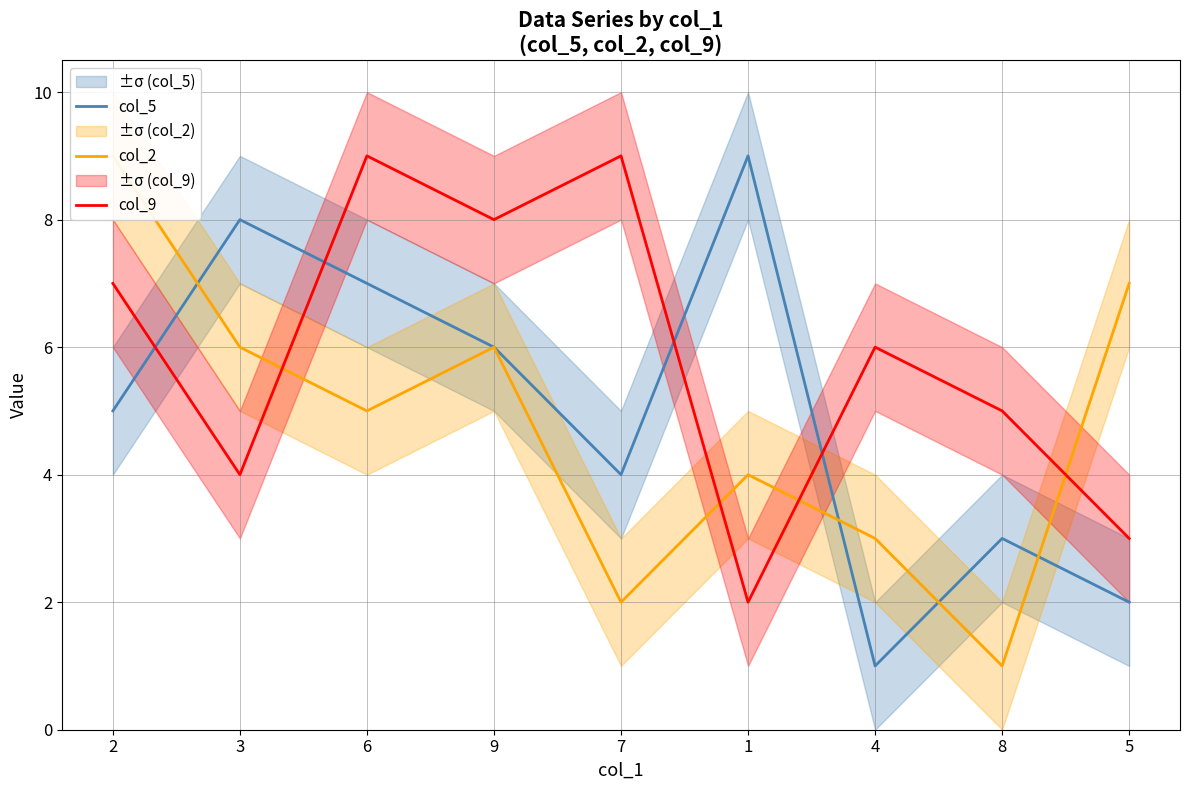

At which label does col_9 first exceed 6?

2